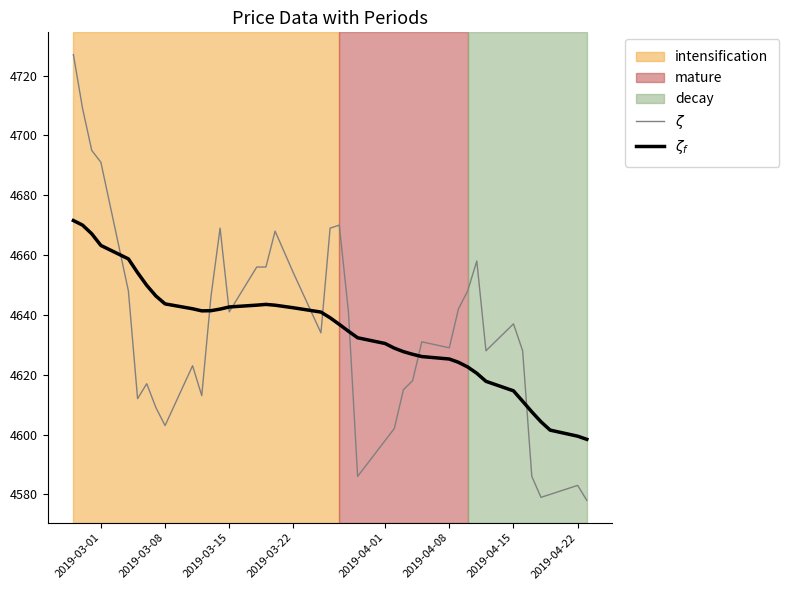

What is the smallest value displayed?

4578.0